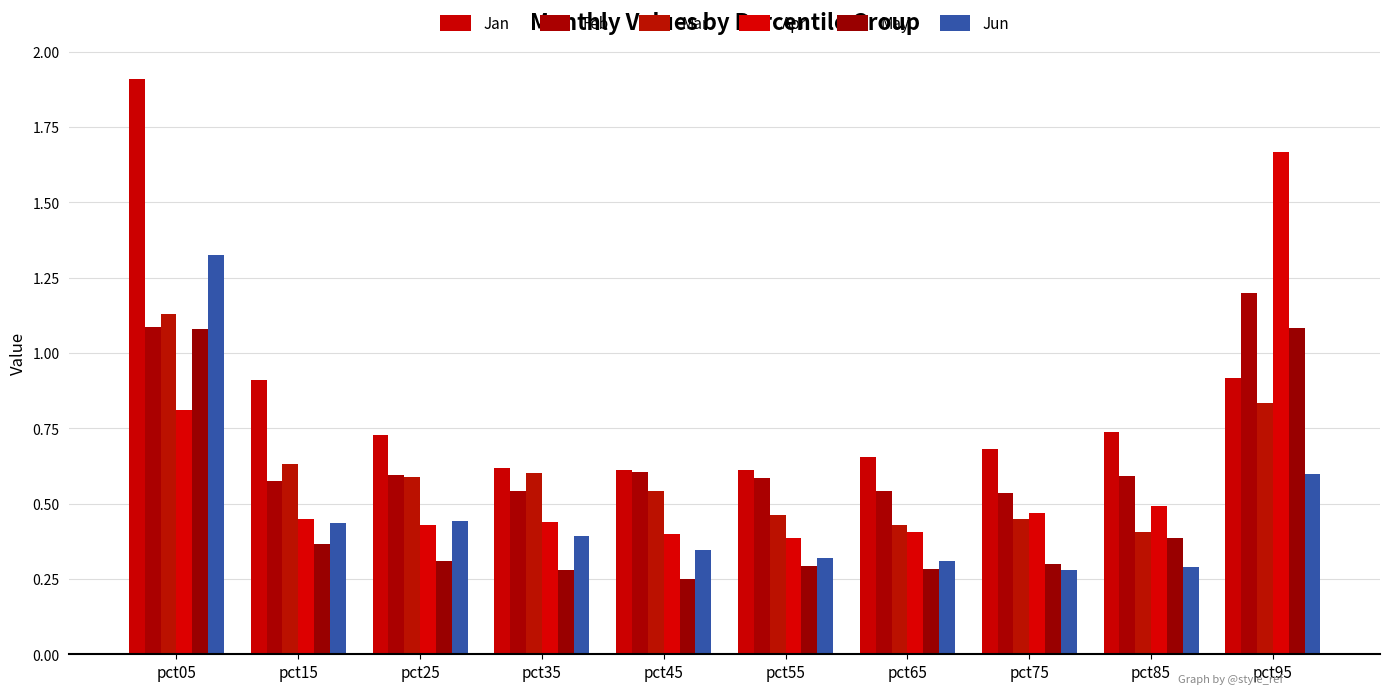

What is the lowest value of the Jan series?

0.6